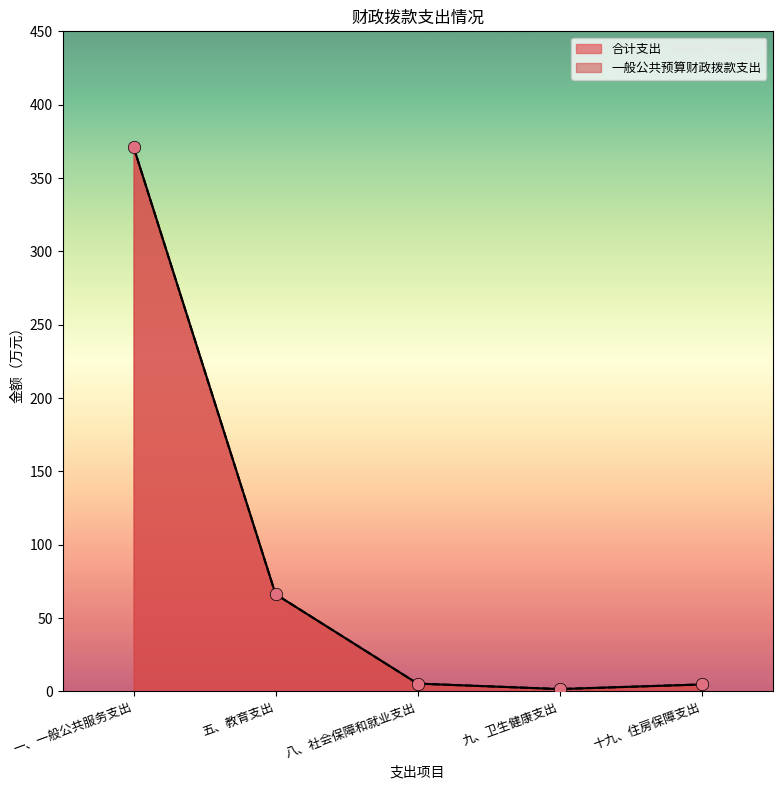

At how many categories does at least one series exceed 199?

1